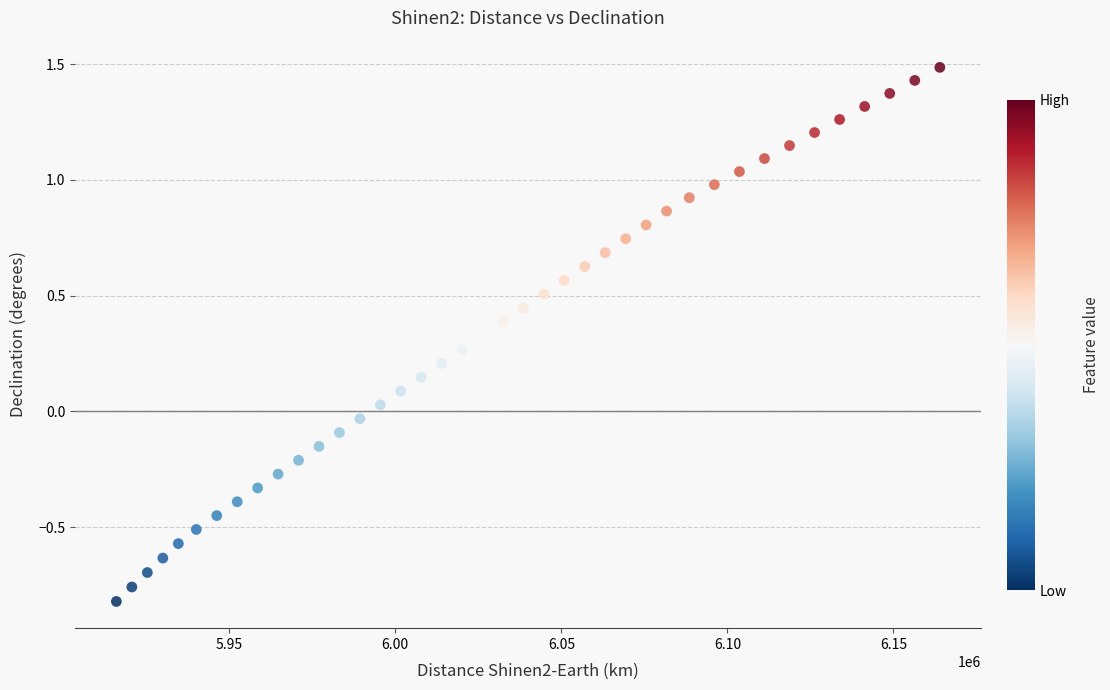

What is the range of Y values (max minus min)?

2.3